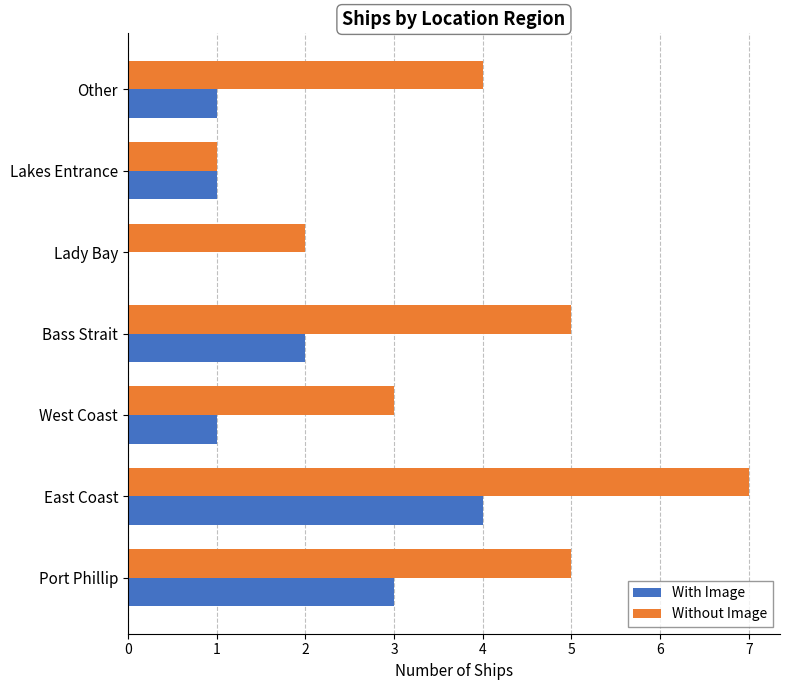

What are all the series names shown in the legend?

With Image, Without Image